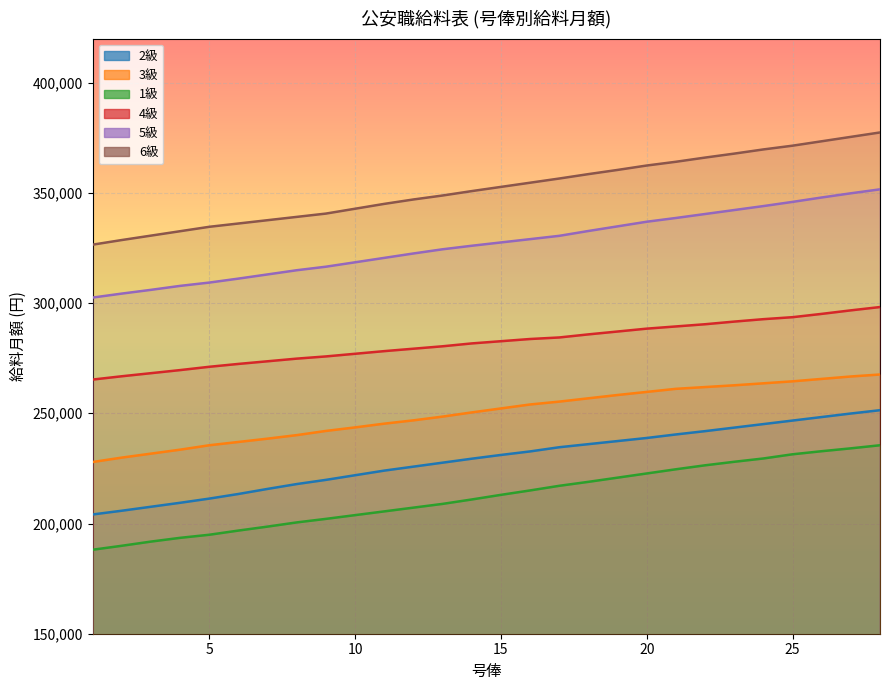

What is the sum of all 4級 values?

7894000